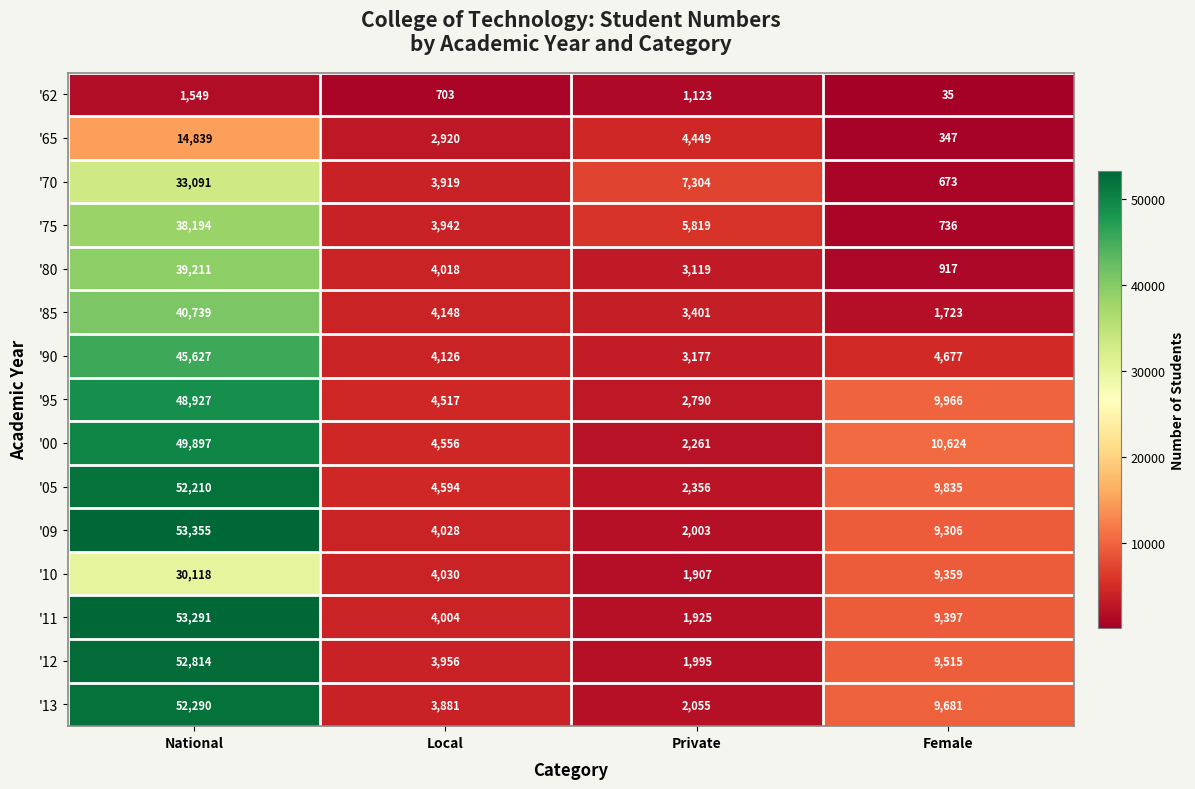

Rank the series at Private from lowest to highest value.

'62, '10, '11, '12, '09, '13, '00, '05, '95, '80, '90, '85, '65, '75, '70